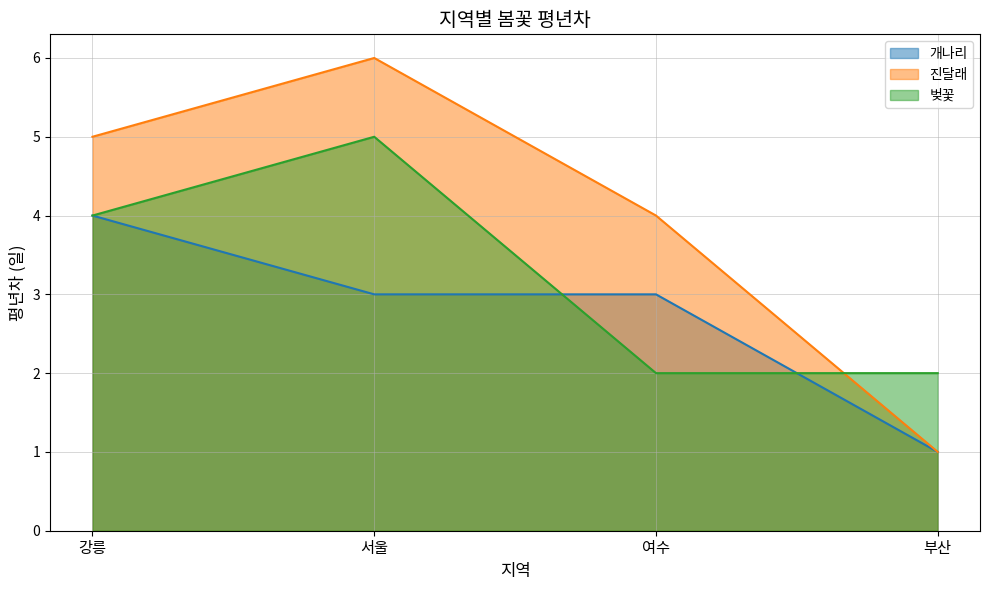

Reading left to right, transcribe all the data shown in this chart.

개나리: 강릉=4	서울=3	여수=3	부산=1
진달래: 강릉=5	서울=6	여수=4	부산=1
벚꽃: 강릉=4	서울=5	여수=2	부산=2